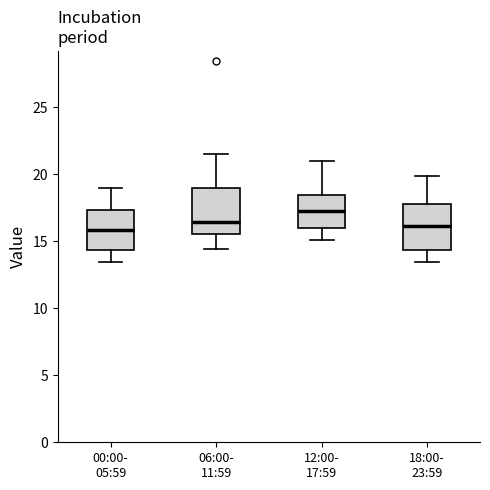

Reading left to right, read every box against the y-axis: the position of its median line, the range the box covers, and the ends of its whiskers. The values are not printed on the chart, so give them approximately, as read against the axis.

00:00- 05:59: median 16.0, box 14.5 to 17.5, whiskers 13.5 to 19.0
06:00- 11:59: median 16.5, box 15.5 to 19.0, whiskers 14.5 to 21.5
12:00- 17:59: median 17.5, box 16.0 to 18.5, whiskers 15.0 to 21.0
18:00- 23:59: median 16.0, box 14.5 to 18.0, whiskers 13.5 to 20.0